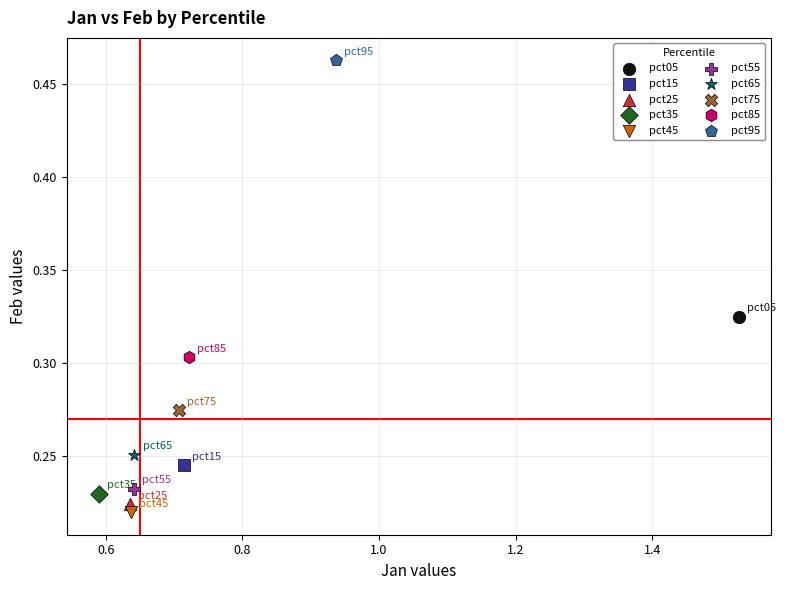

What are all the series names shown in the legend?

pct05, pct15, pct25, pct35, pct45, pct55, pct65, pct75, pct85, pct95